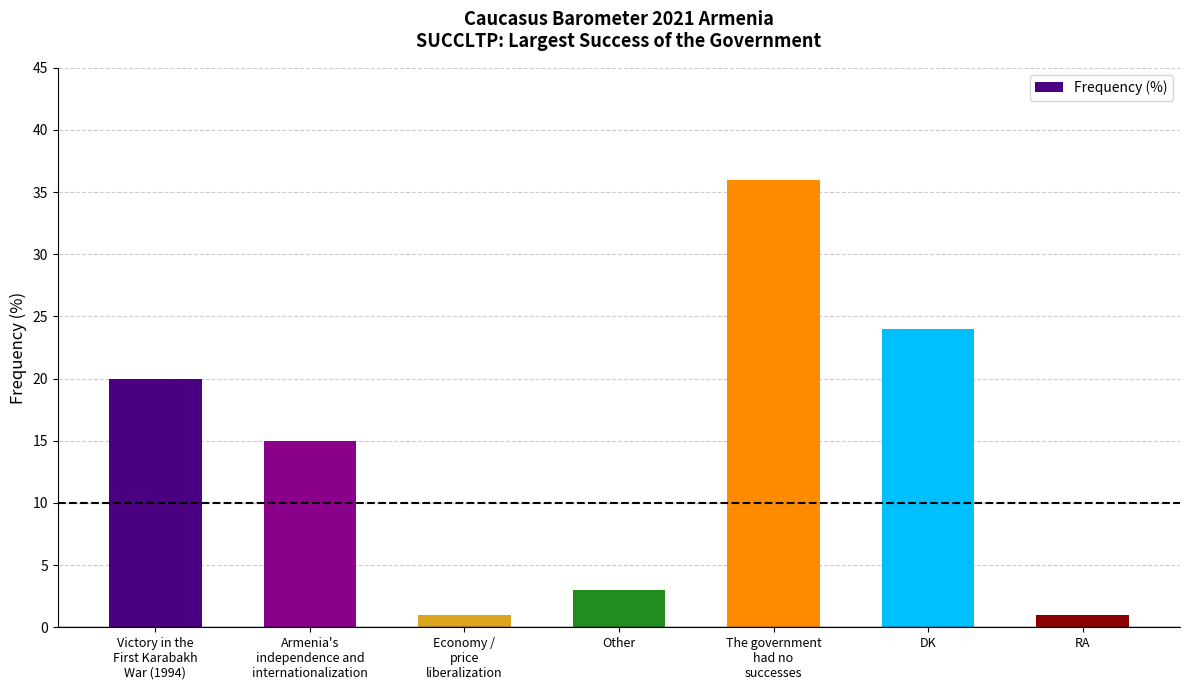

What position from the left is Victory in the
First Karabakh
War (1994)?

1